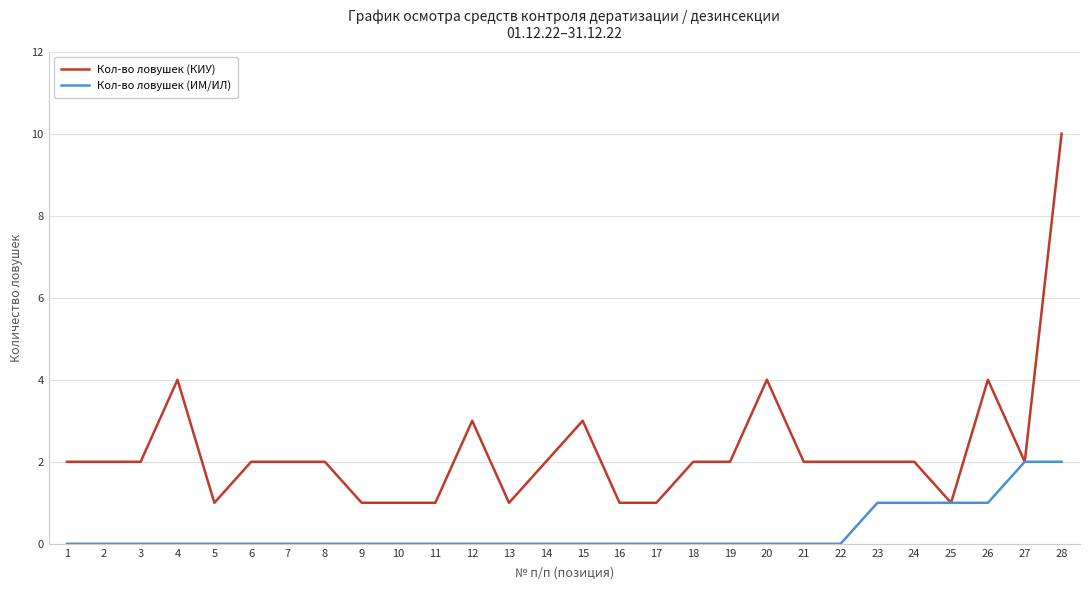

Is the value of Кол-во ловушек (КИУ) at 16 greater than the value of Кол-во ловушек (ИМ/ИЛ) at 21?

Yes